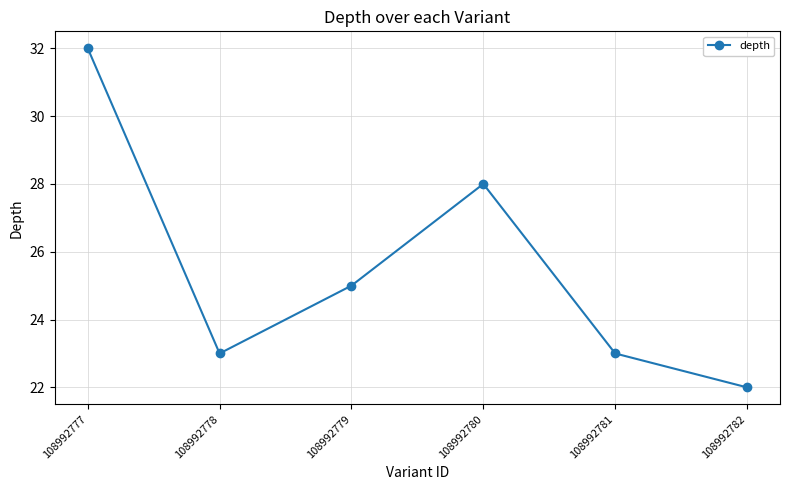

Where is the first local minimum?

108992778